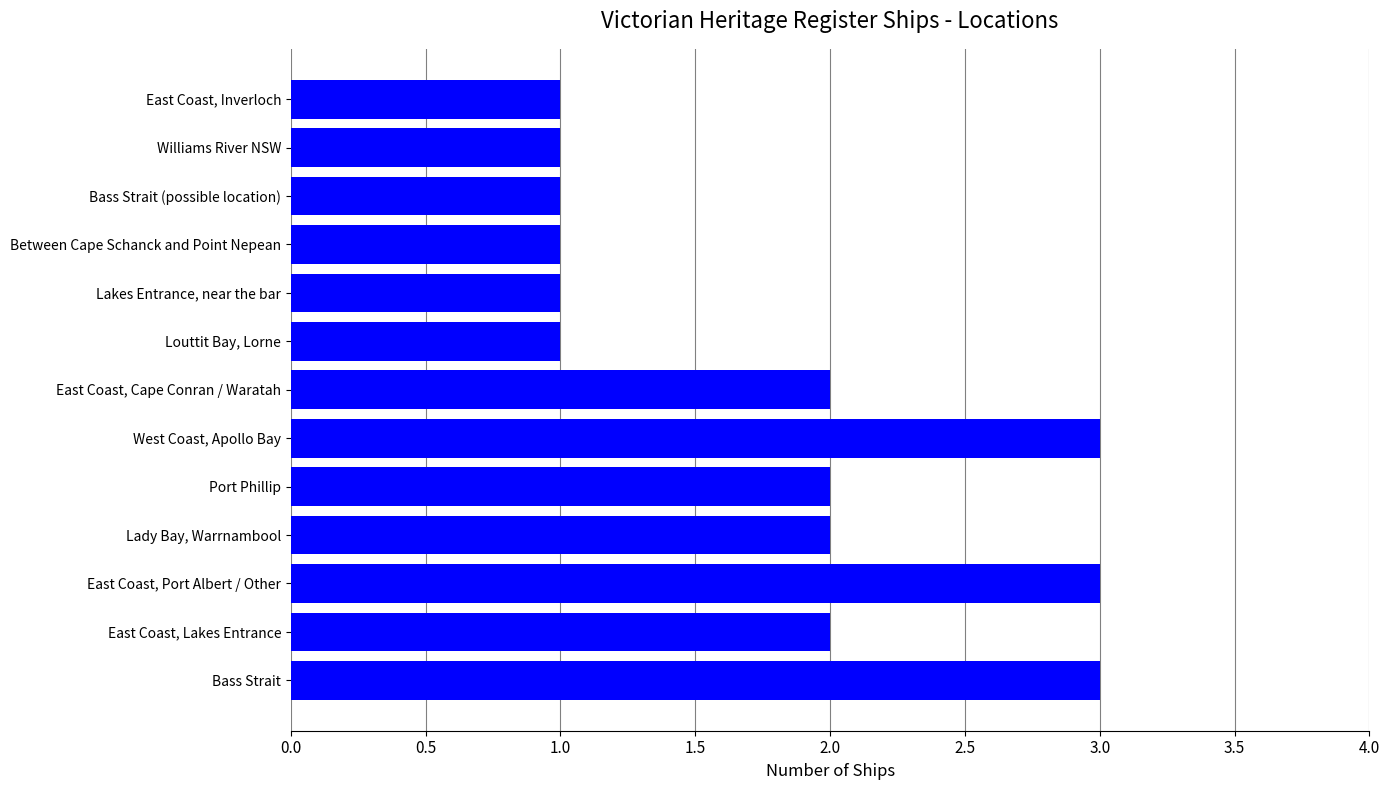

What is the minimum value shown in the chart?

1